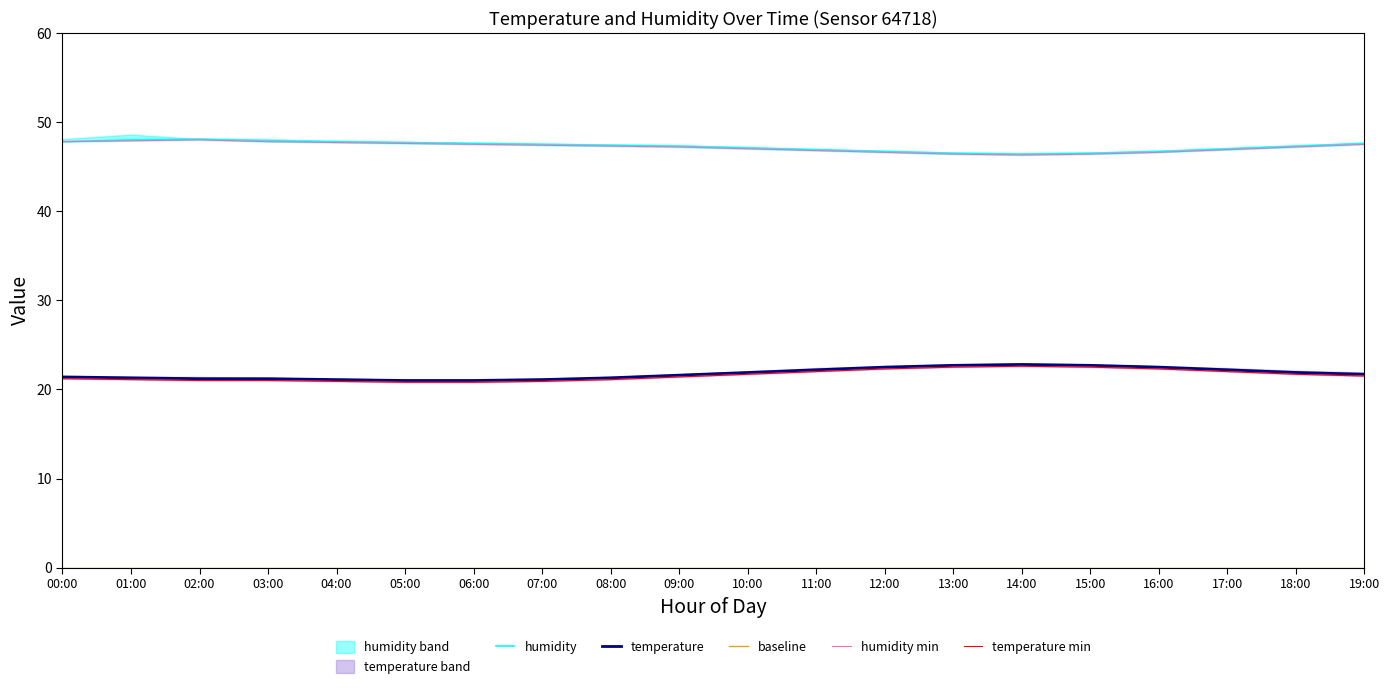

Between 00:00 and 01:00, which series saw the biggest shift?

humidity